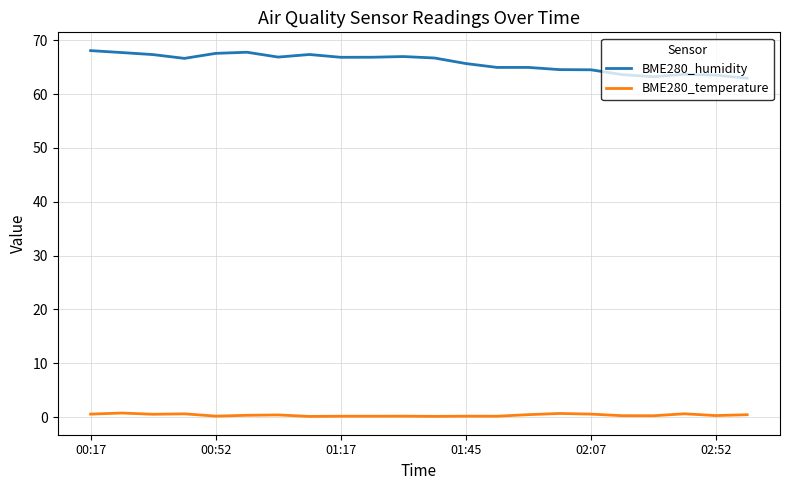

List the series in order of their overall mean, lowest first.

BME280_temperature, BME280_humidity